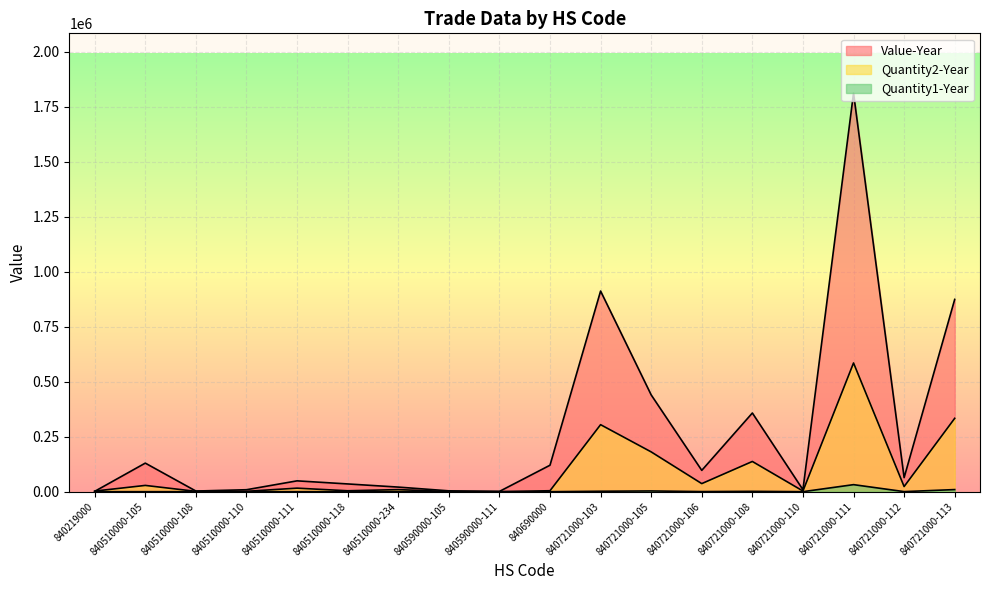

What position from the left is 840590000-111?

9